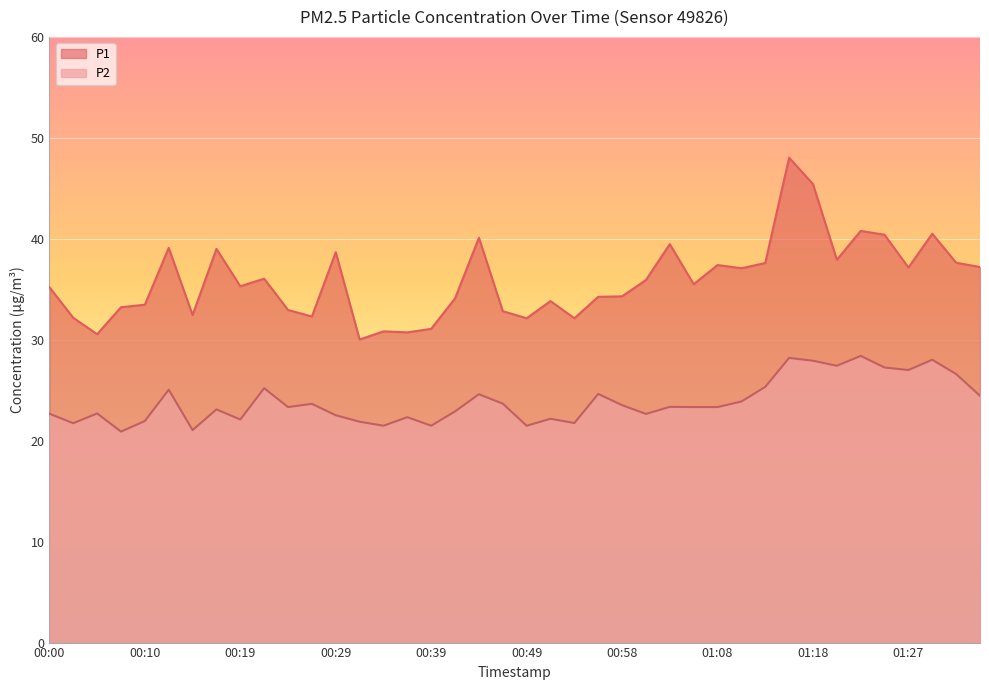

What is the difference between the P2 values at 01:30 and 01:11?

4.1